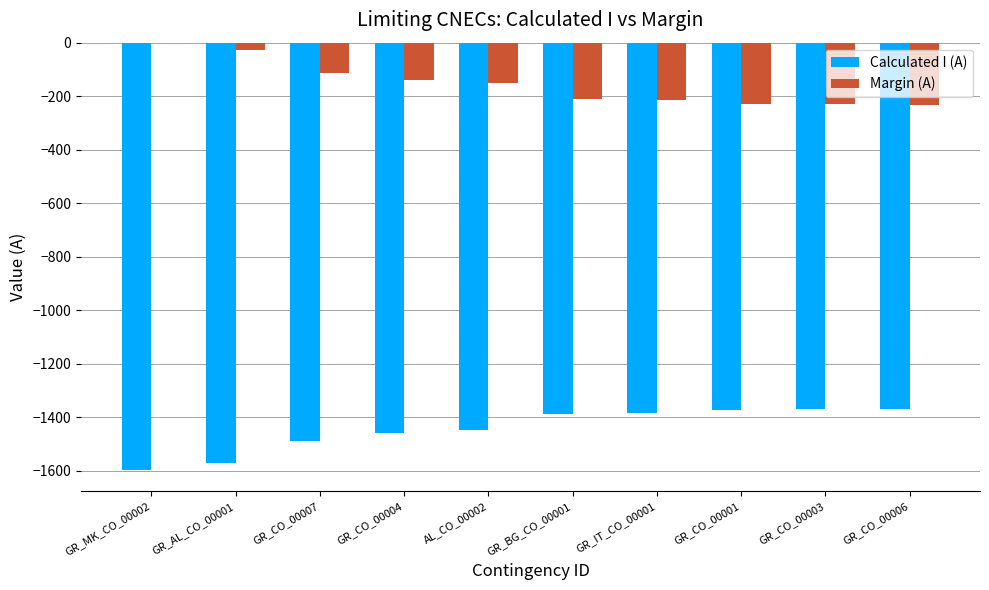

At which category does the chart reach its peak across all series?

GR_MK_CO_00002